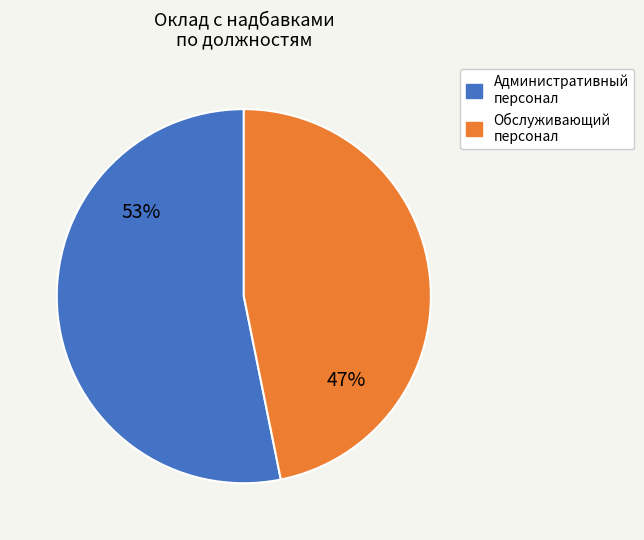

How many slices are in this pie chart?

2